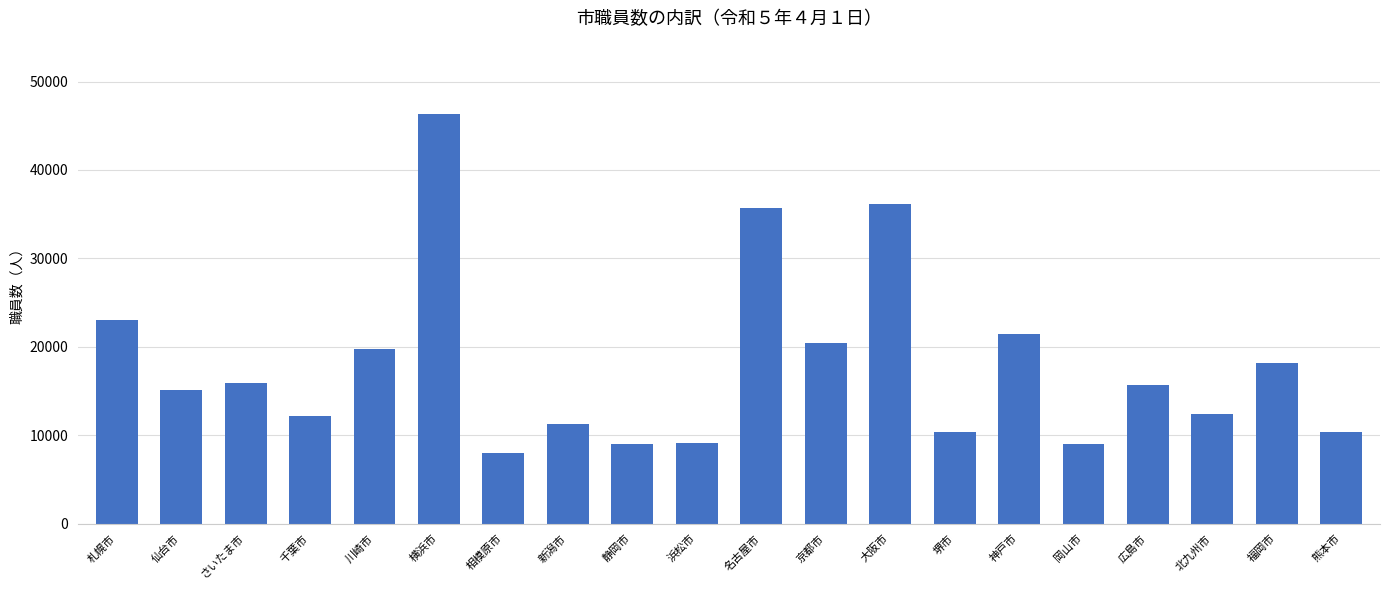

Which label corresponds to the smallest value in the chart?

相模原市